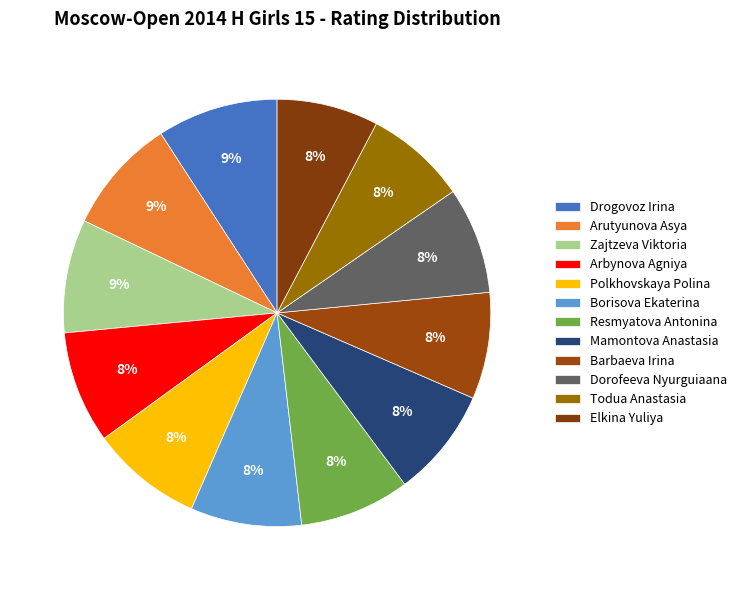

To the nearest percent, what portion does Drogovoz Irina represent?

9%